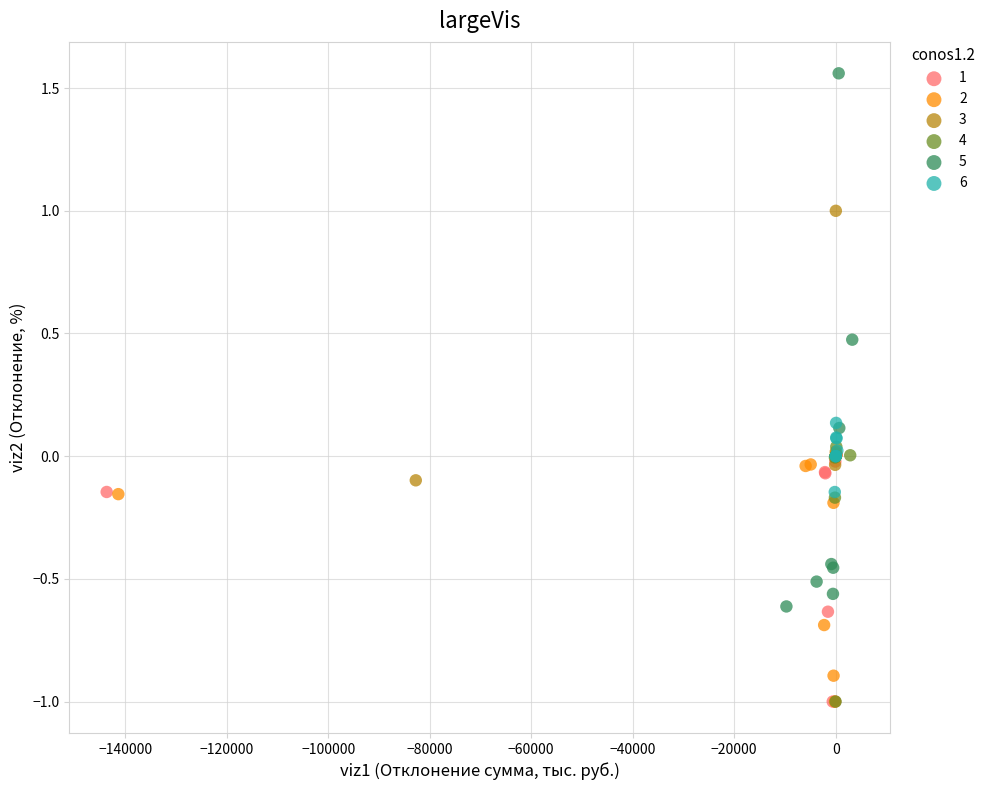

Which series reaches the maximum Y coordinate?

5